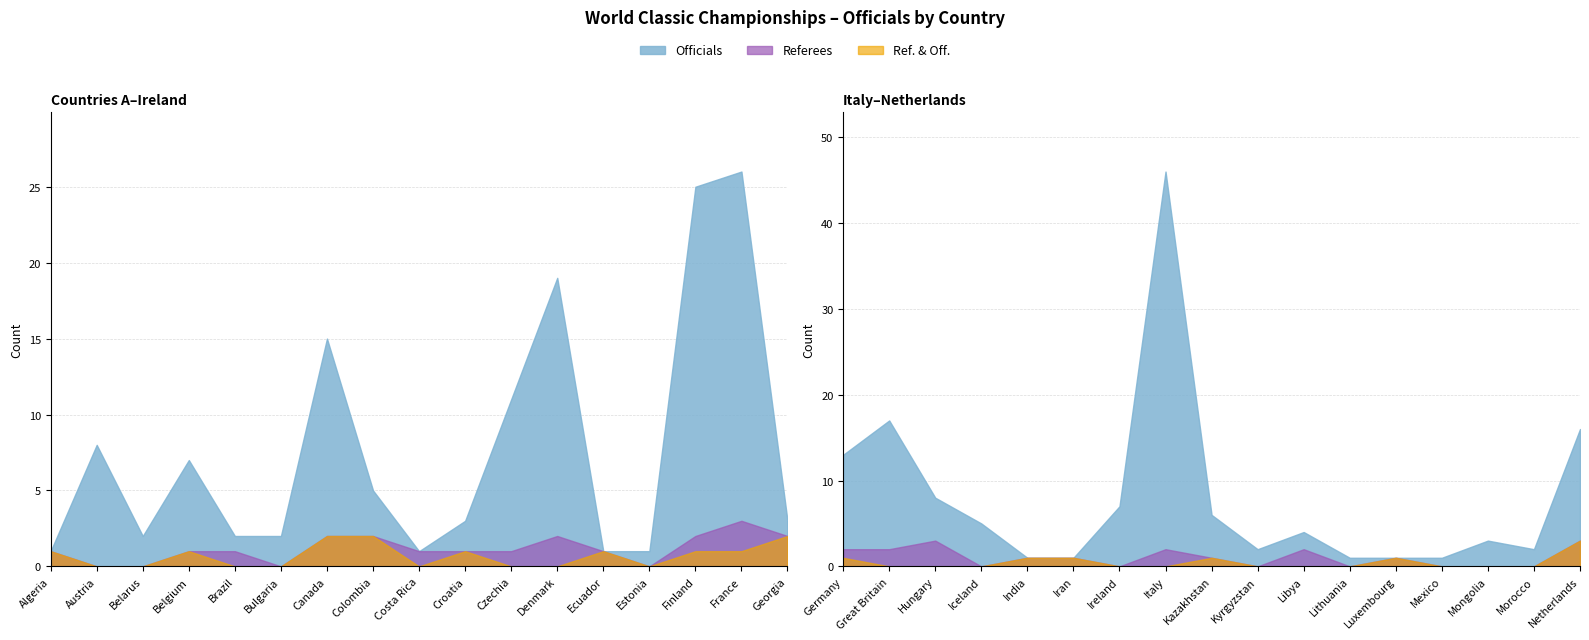

How many lines are shown in the chart?

3